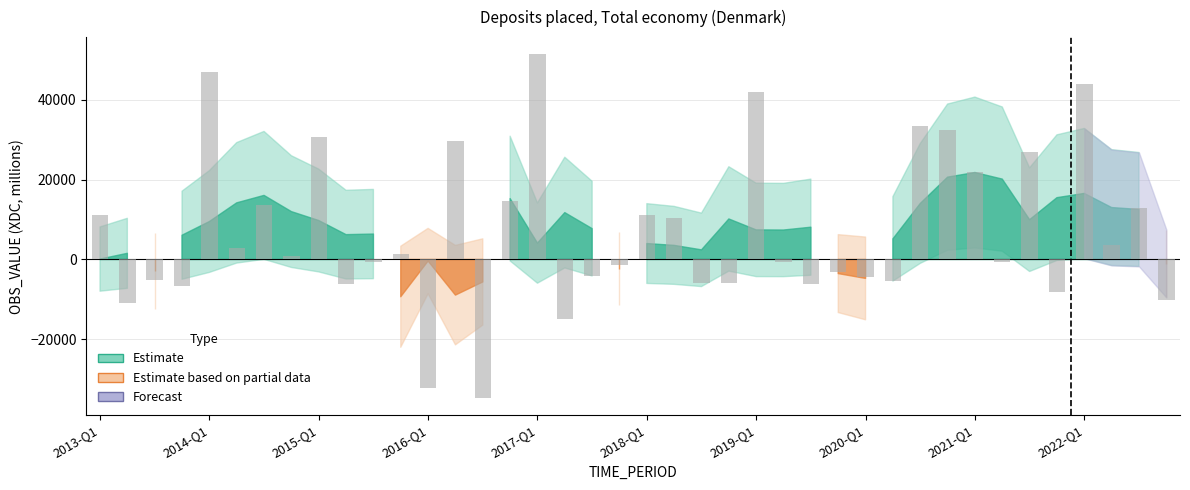

What is the smallest value displayed?

-34711